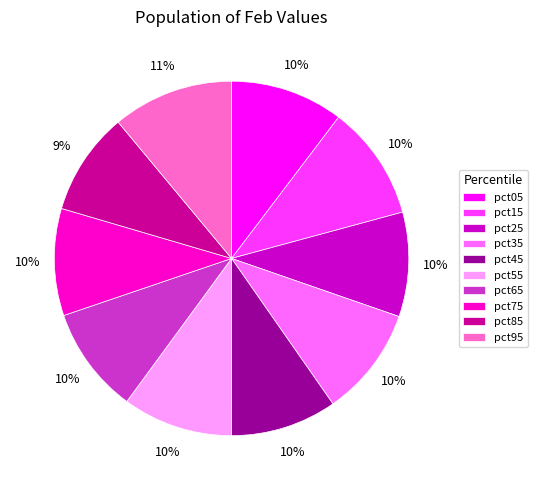

Which slice is the largest?

pct95